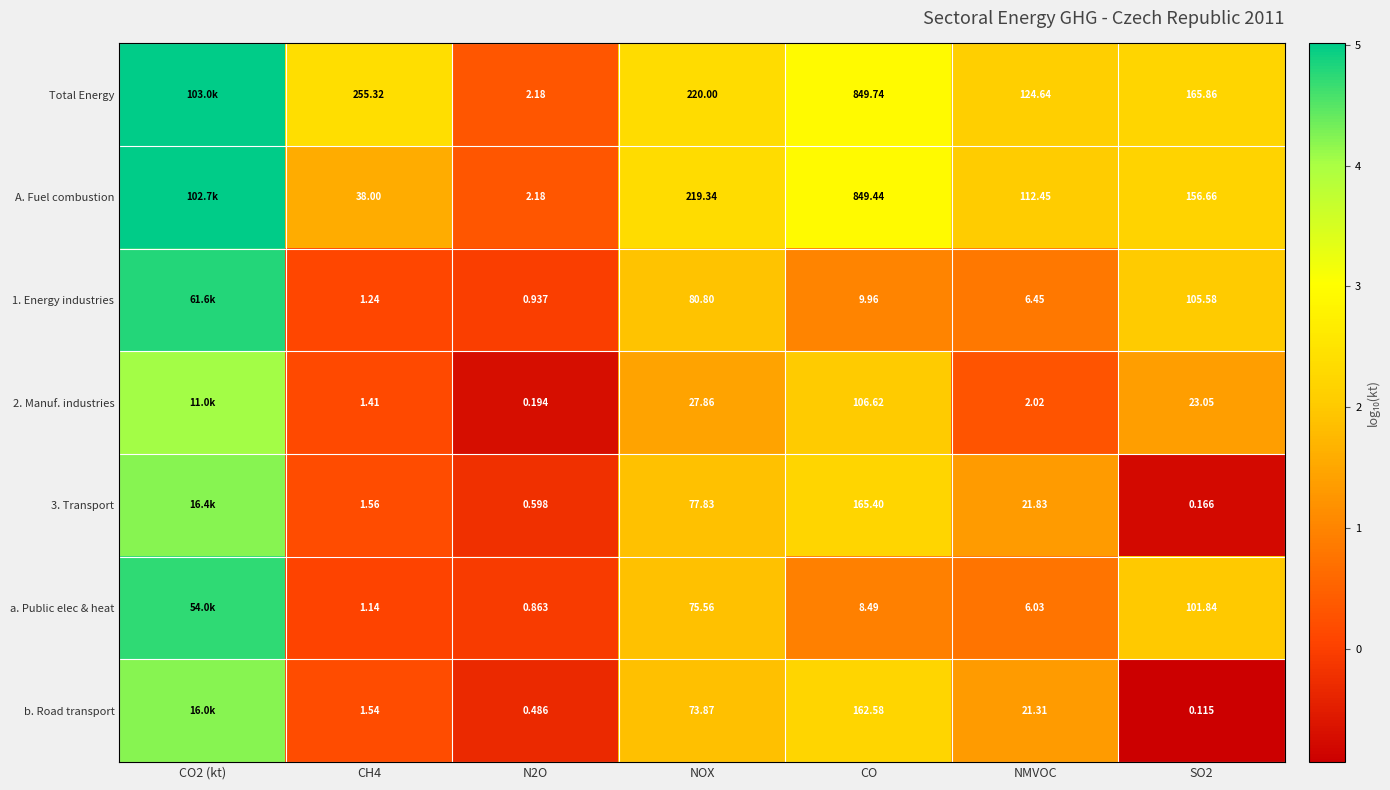

Is the value of 1. Energy industries at SO2 greater than the value of Total Energy at N2O?

Yes